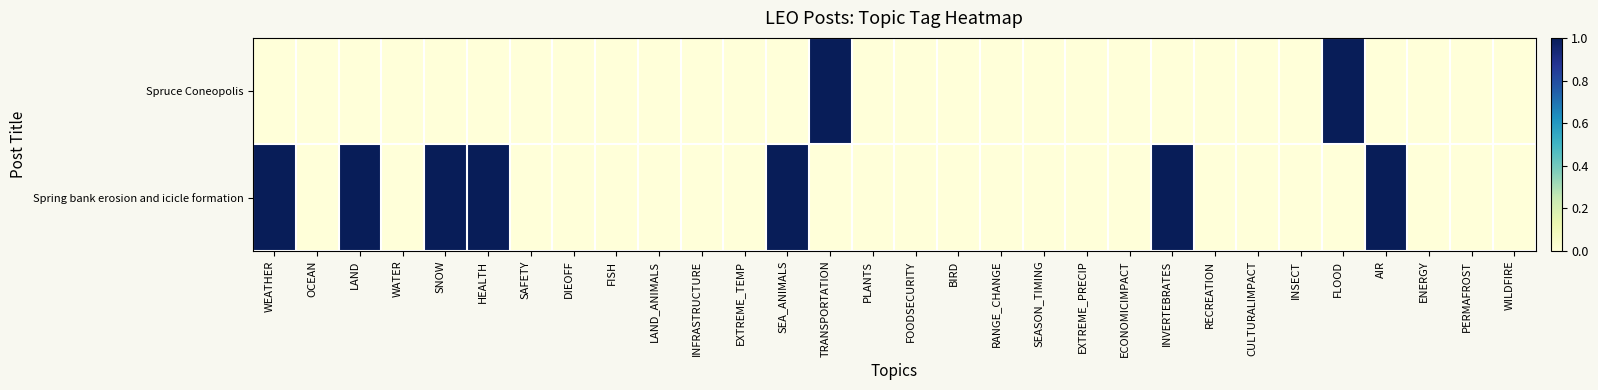

List the series in order of their overall mean, highest first.

Spring bank erosion and icicle formation, Spruce Coneopolis